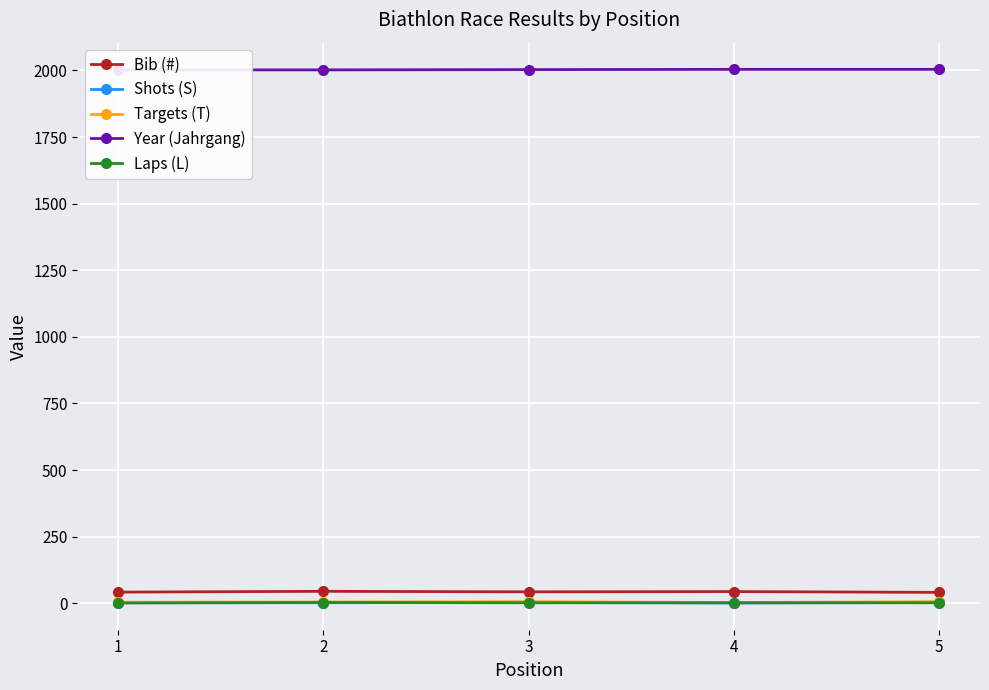

How many lines are shown in the chart?

5